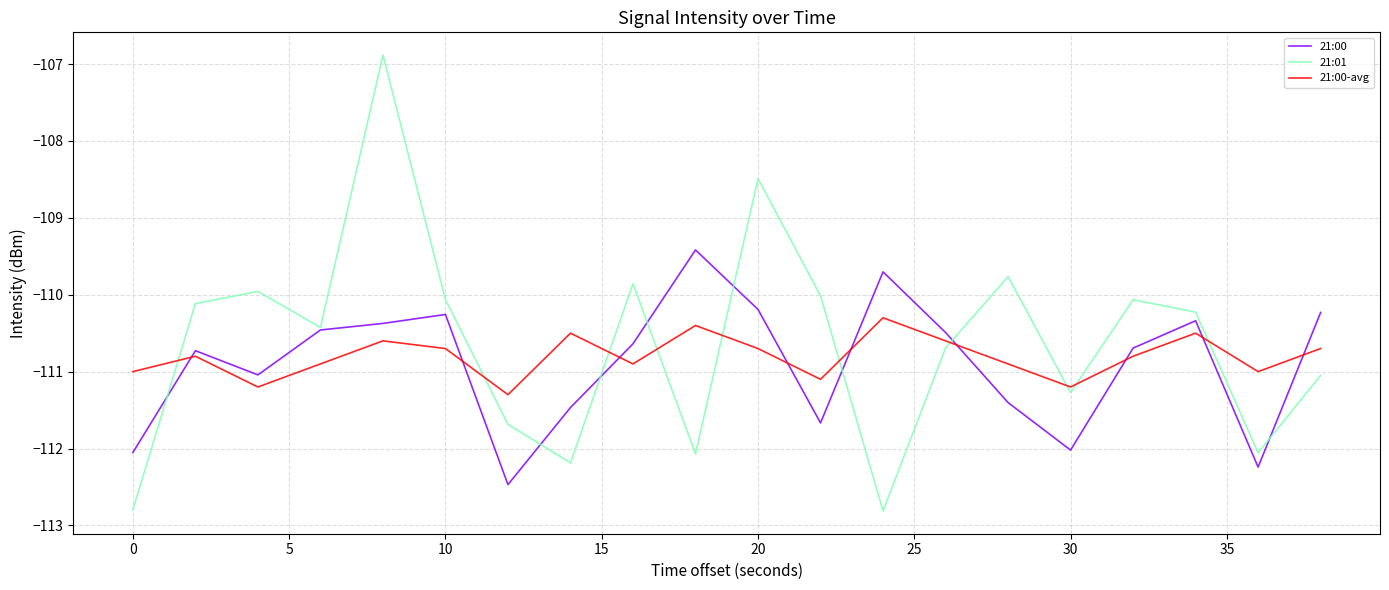

How many values in the 21:00 series exceed -110?

2